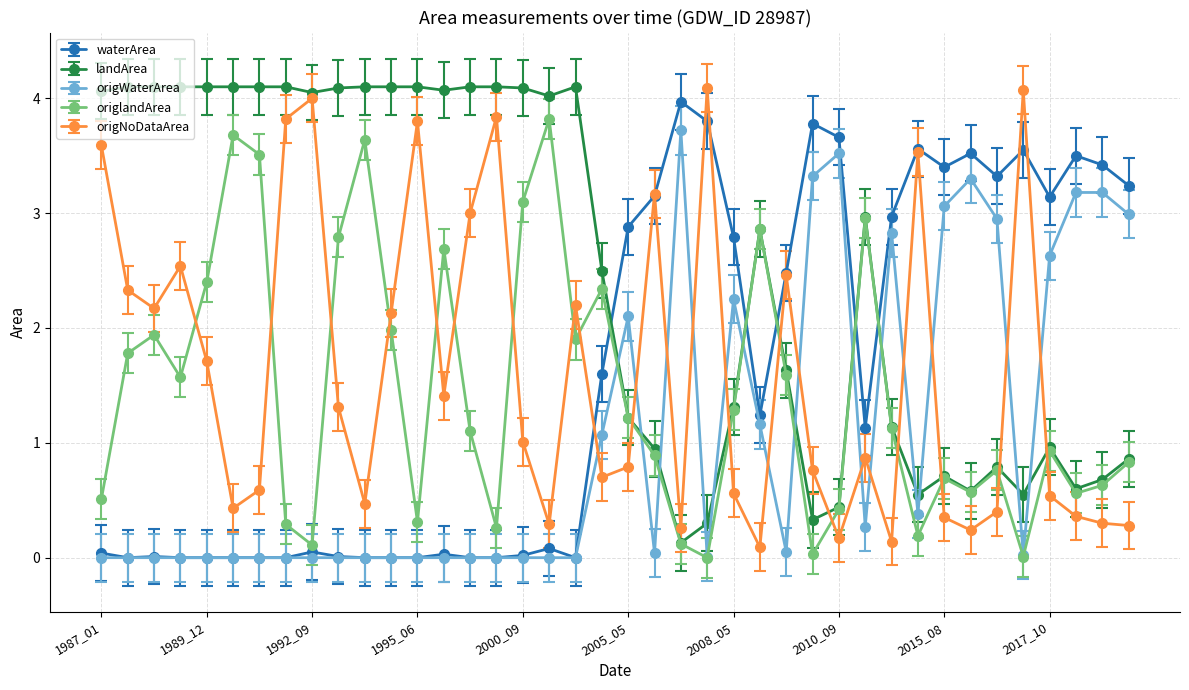

Which series has the largest total across all categories?

landArea